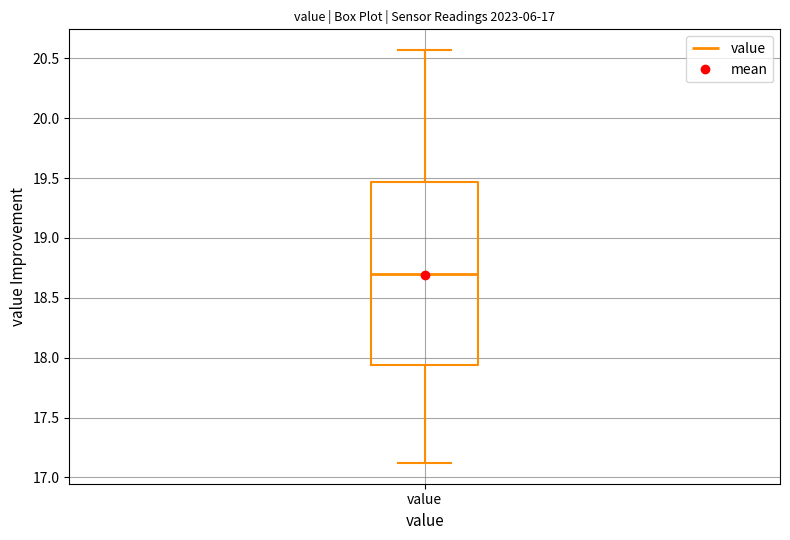

Read this box plot against the y-axis: the position of the median line, the range covered by the box, and the ends of both whiskers. The values are not printed on the chart, so give them approximately, as read against the axis.

median 18.70, box 17.95 to 19.45, whiskers 17.10 to 20.55